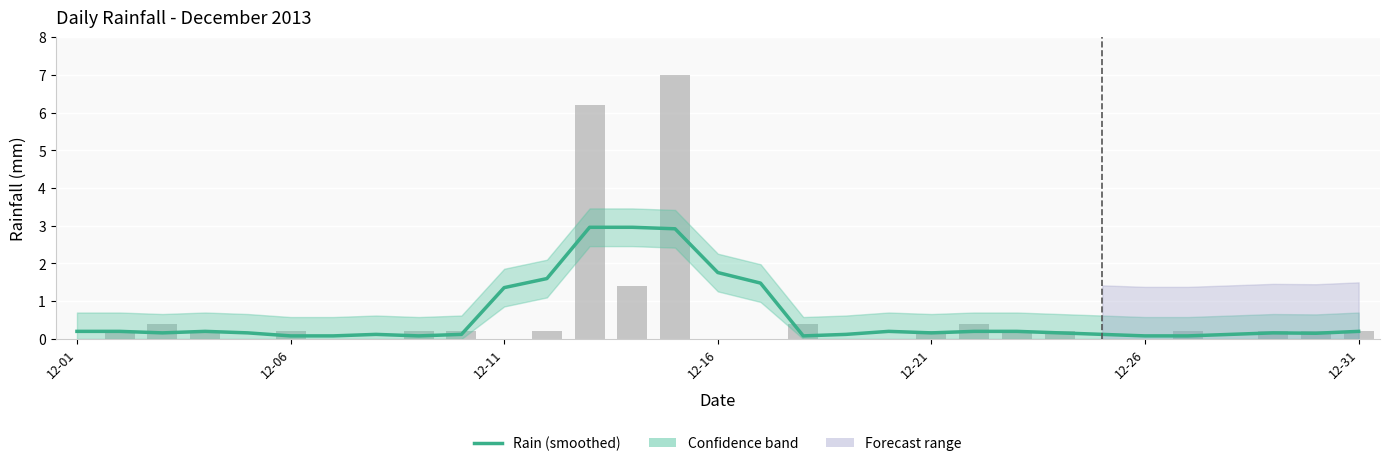

Reading left to right, what are all the values shown in this chart?

0.2	0.2	0.2	0.2	0.2	0.1	0.1	0.1	0.1	0.1	1.4	1.6	3.0	3.0	2.9	1.8	1.5	0.1	0.1	0.2	0.2	0.2	0.2	0.2	0.1	0.1	0.1	0.1	0.2	0.2	0.2